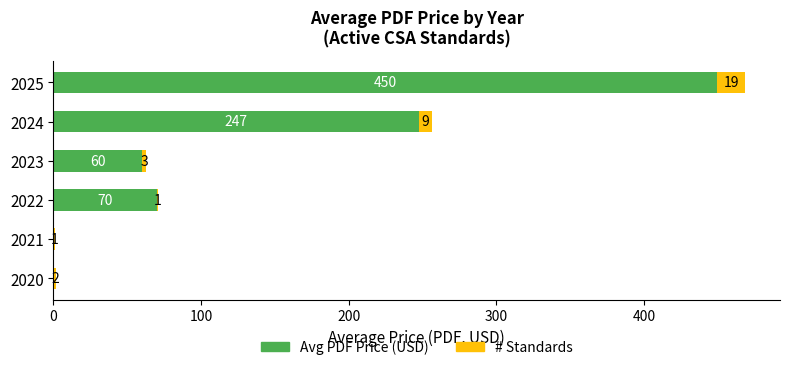

Which category has the highest value in the Avg PDF Price (USD) series?

2025